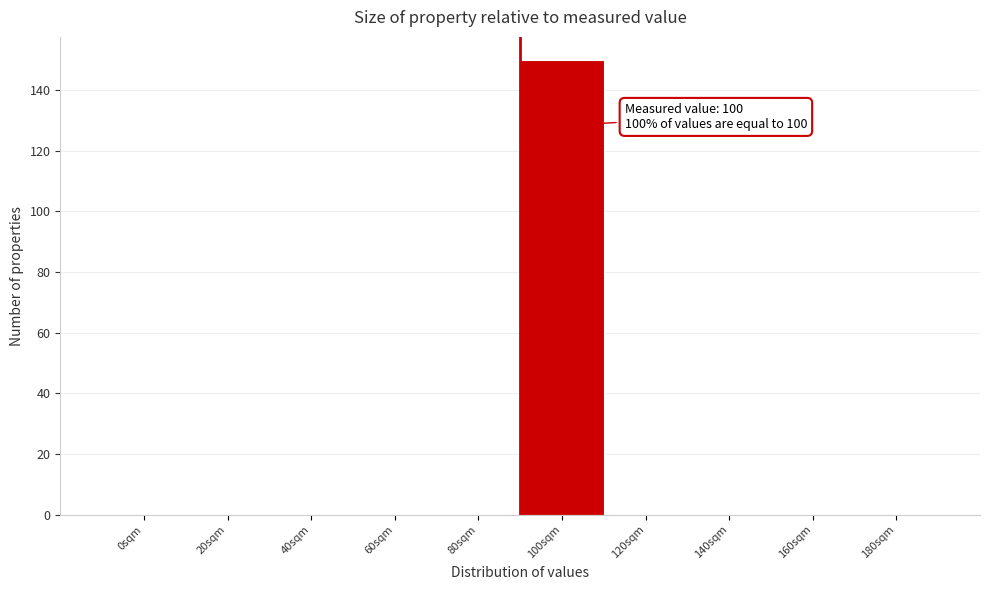

Reading right to left, what are all the values shown in this chart?

180sqm=0	160sqm=0	140sqm=0	120sqm=0	100sqm=150	80sqm=0	60sqm=0	40sqm=0	20sqm=0	0sqm=0